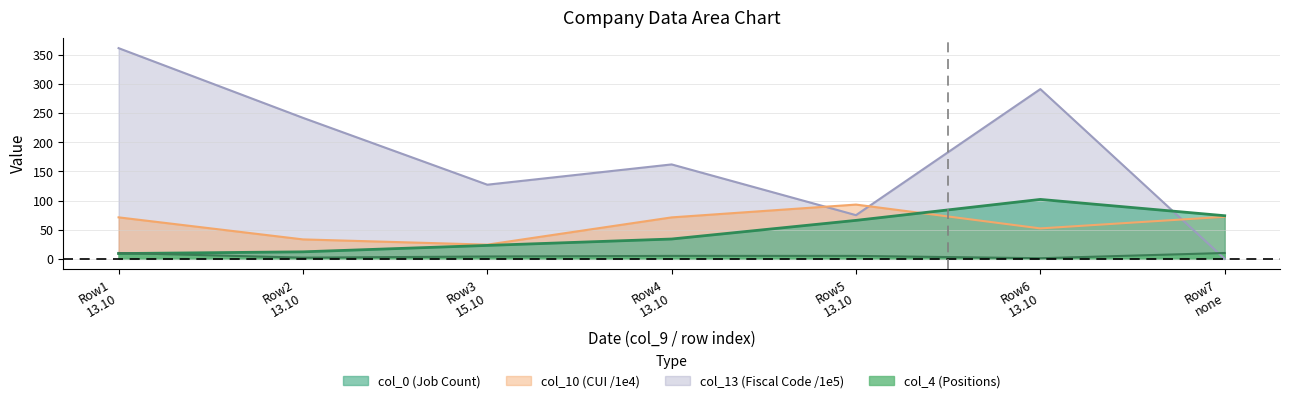

True or false: col_13 (Fiscal Code) has more than 0 points higher than both neighbors.

True